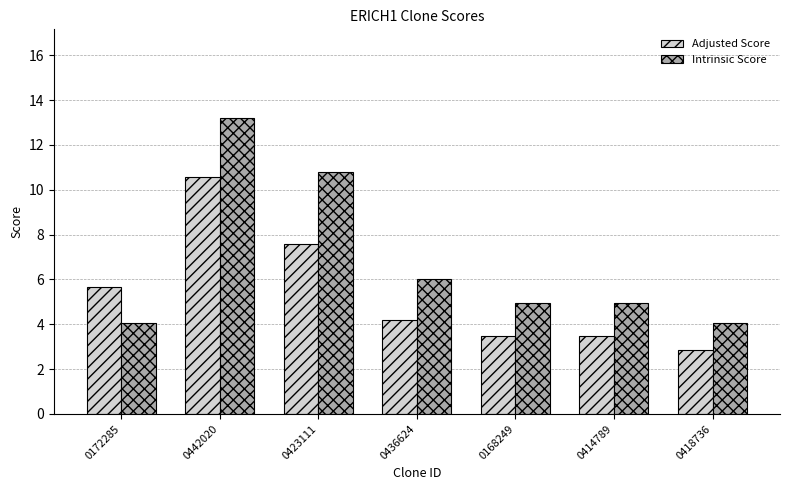

List the series in order of their peak value, lowest first.

Adjusted Score, Intrinsic Score